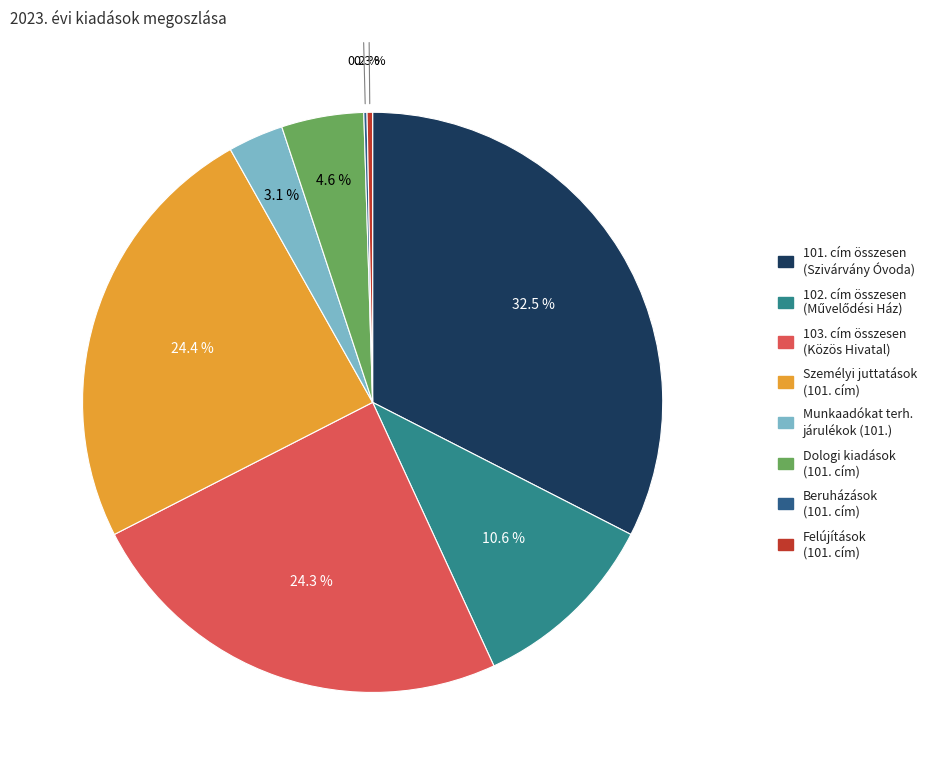

To the nearest percent, what is the difference between the largest and smallest slice percentages?

32%